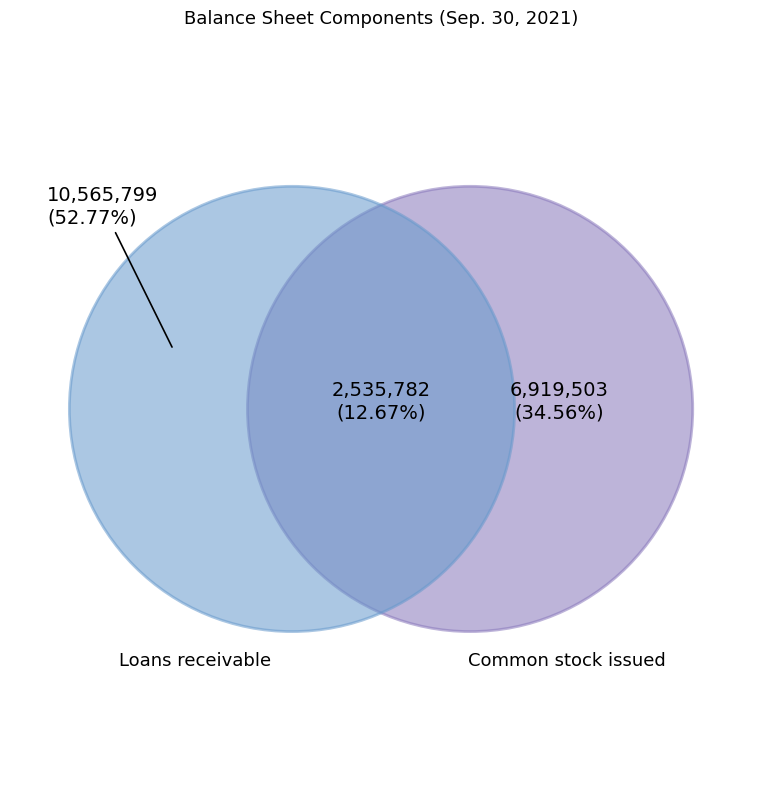

Count the number of slices in the pie.

3